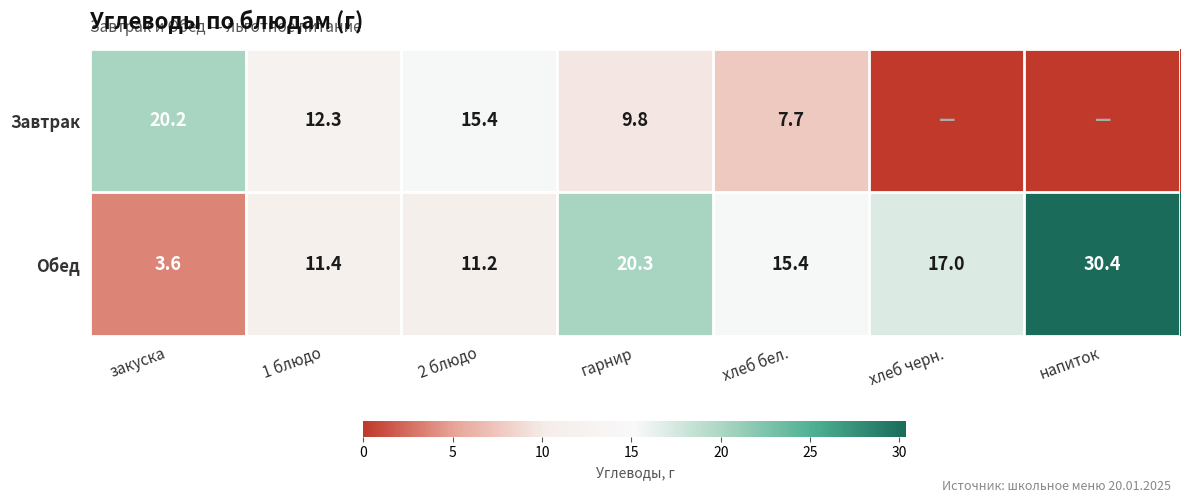

Is the value of Завтрак at 1 блюдо greater than the value of Обед at 1 блюдо?

Yes